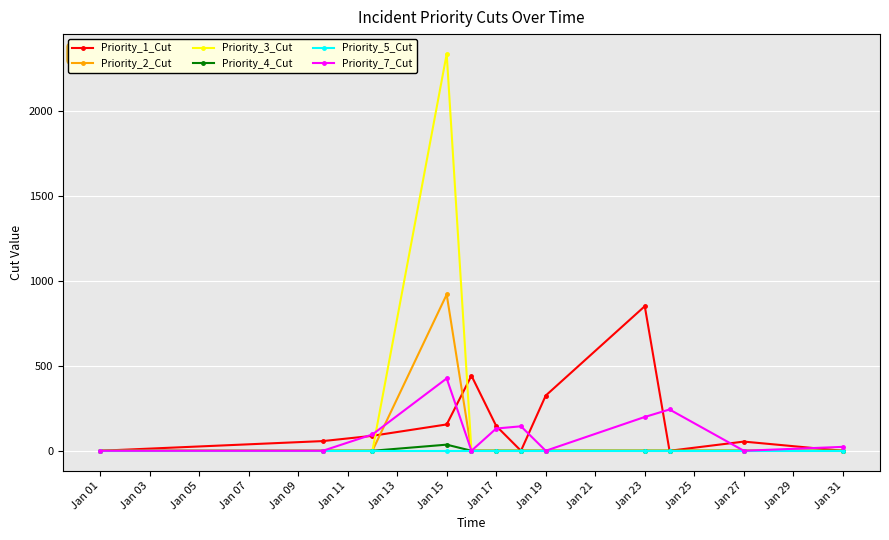

Which series has the widest spread of values?

Priority_3_Cut